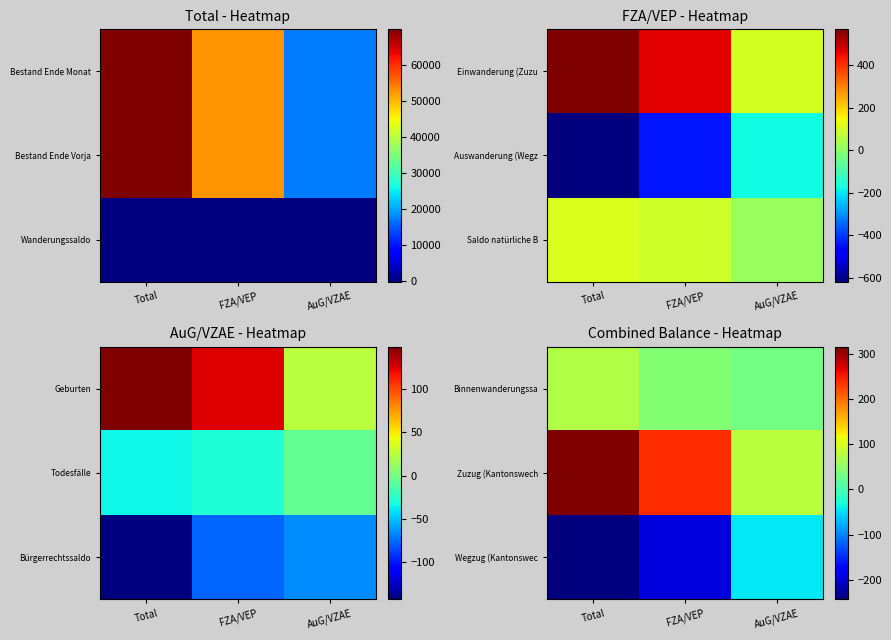

What is the sum of the Wegzug (Kantonswec values at Total and AuG/VZAE?

-288